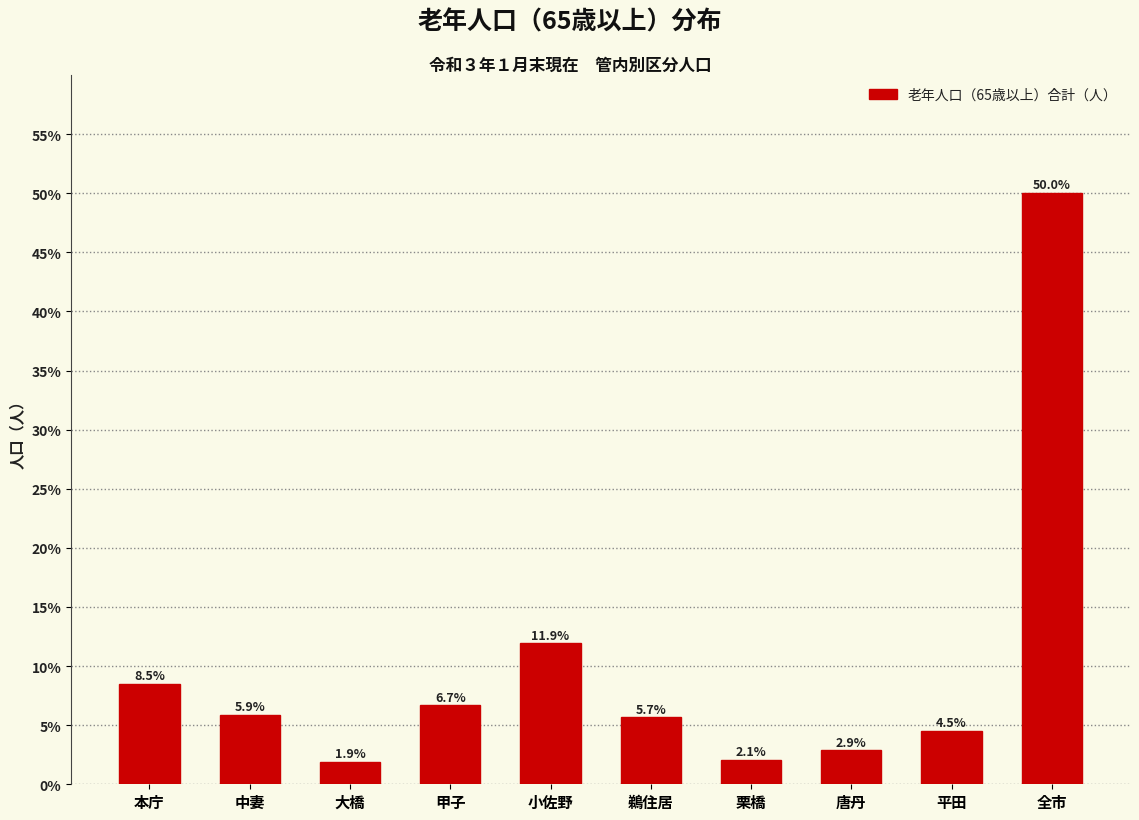

Reading left to right, list all the values displayed in this chart.

8.5	5.9	1.9	6.7	11.9	5.7	2.1	2.9	4.5	50.0